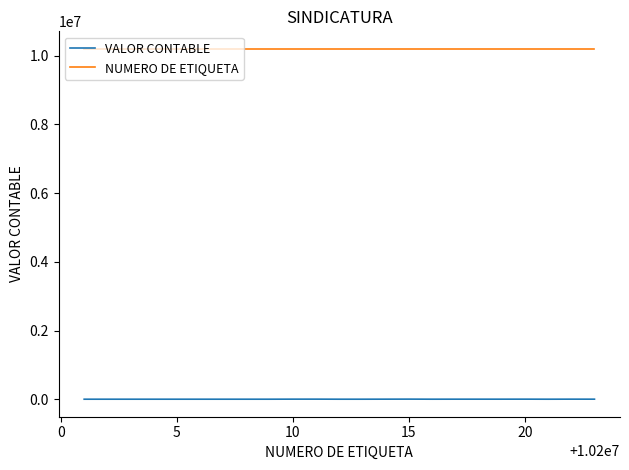

List the series in order of their overall mean, lowest first.

VALOR CONTABLE, NUMERO DE ETIQUETA